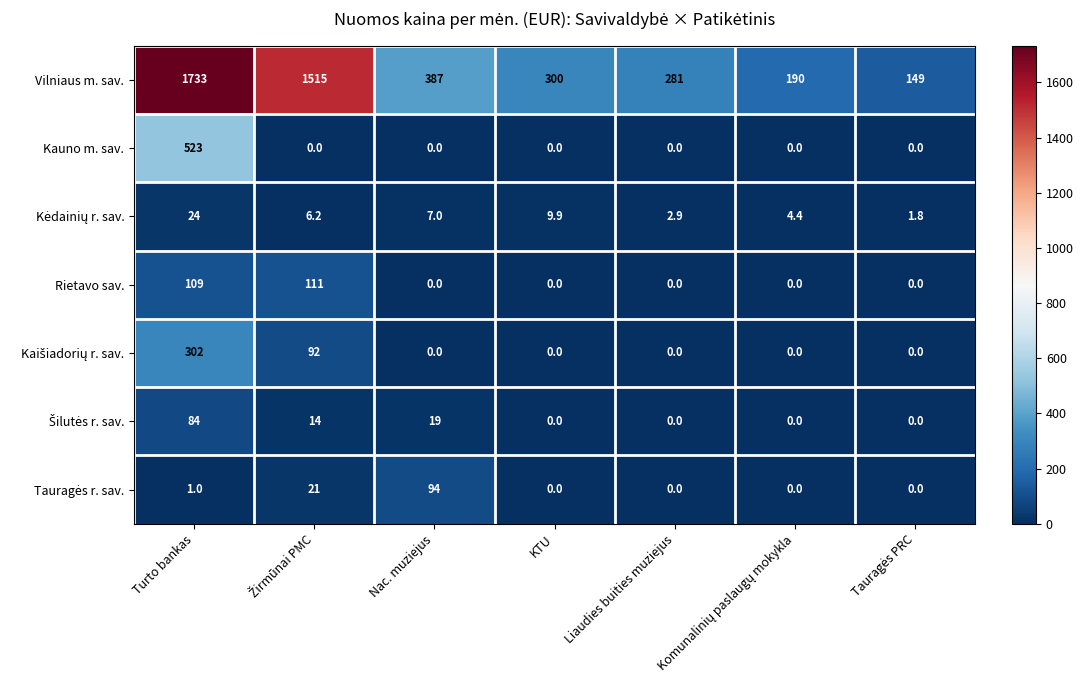

What is the greatest value displayed?

1733.0